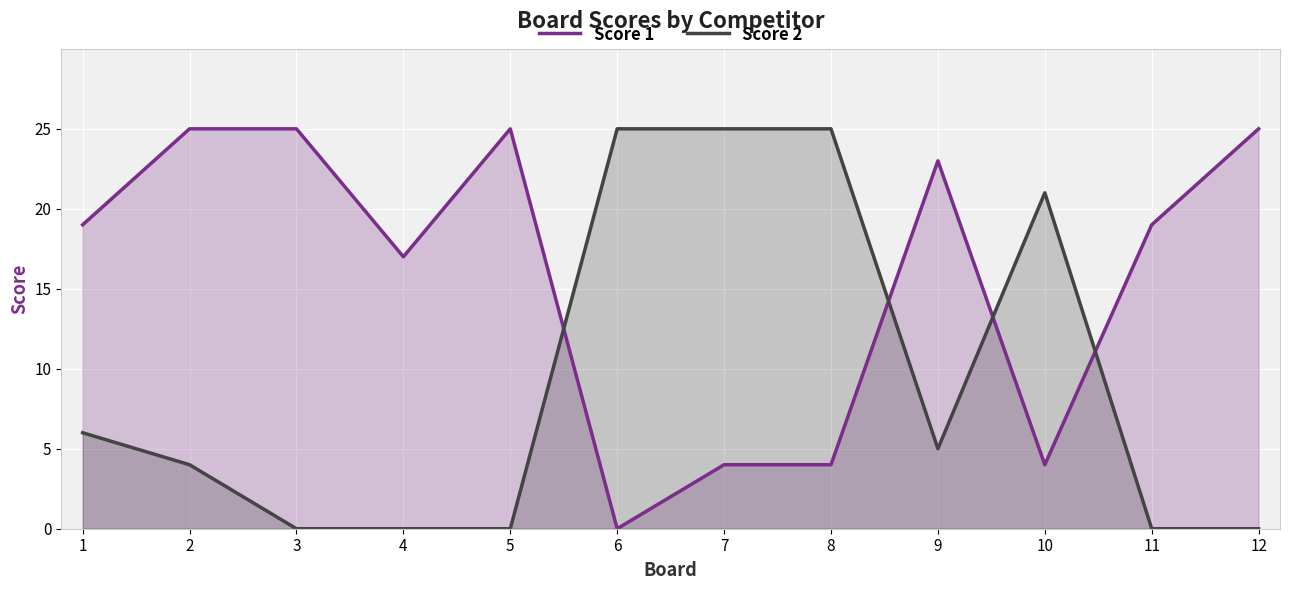

What is the sum of the Score 1 values at 4 and 8?

21